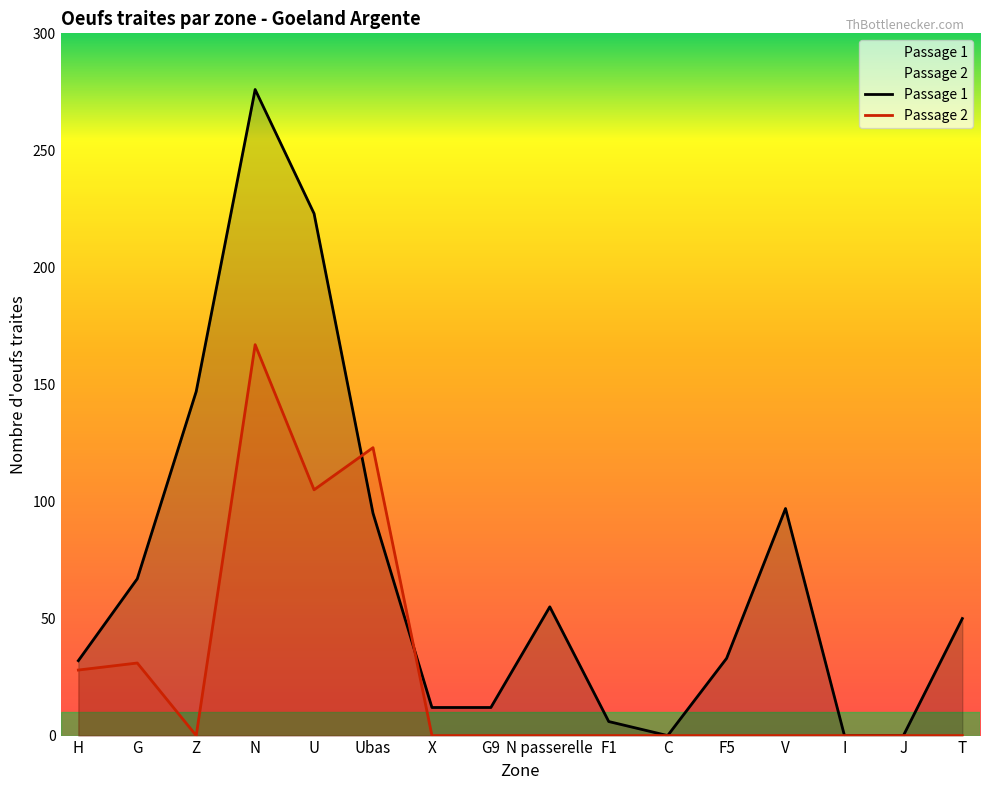

Is it true that Nombre d'oeufs traites (P1) equals 142 at C?

False